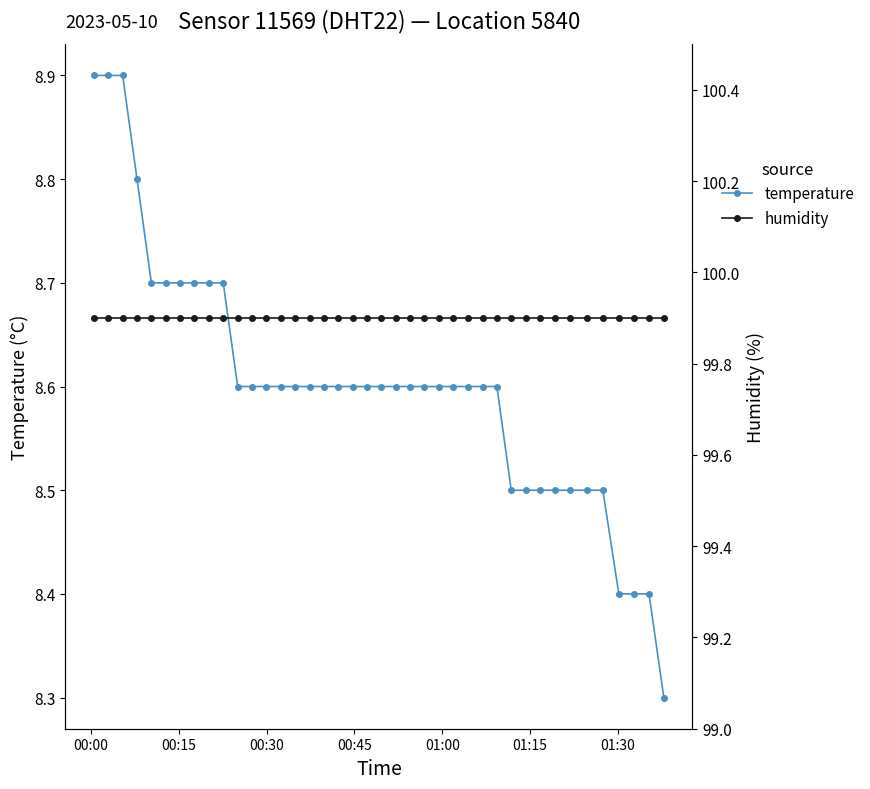

What is the highest value of the temperature series?

8.9